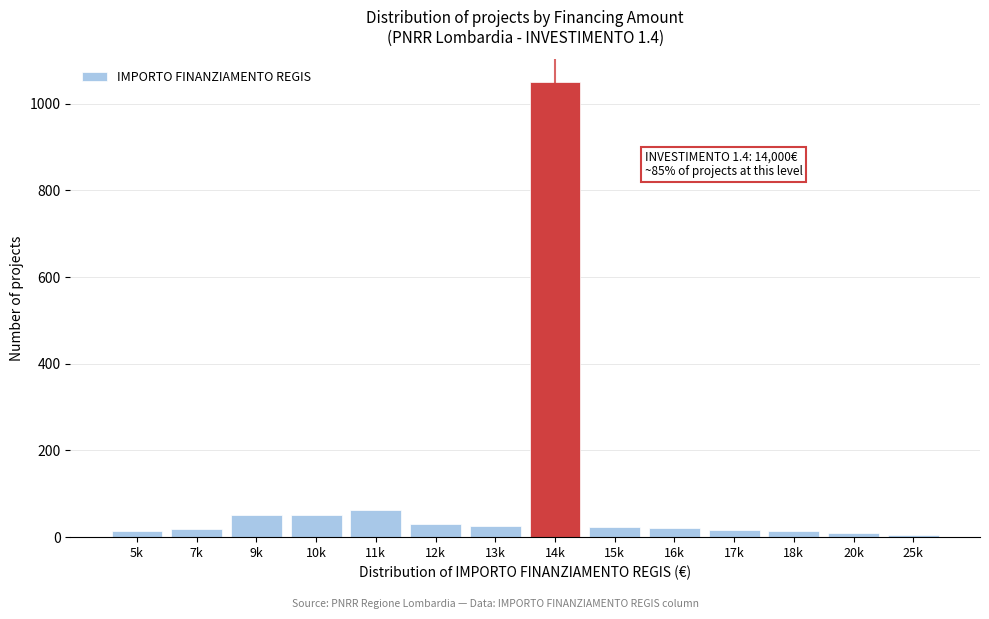

Which category has the highest value across all series?

14k